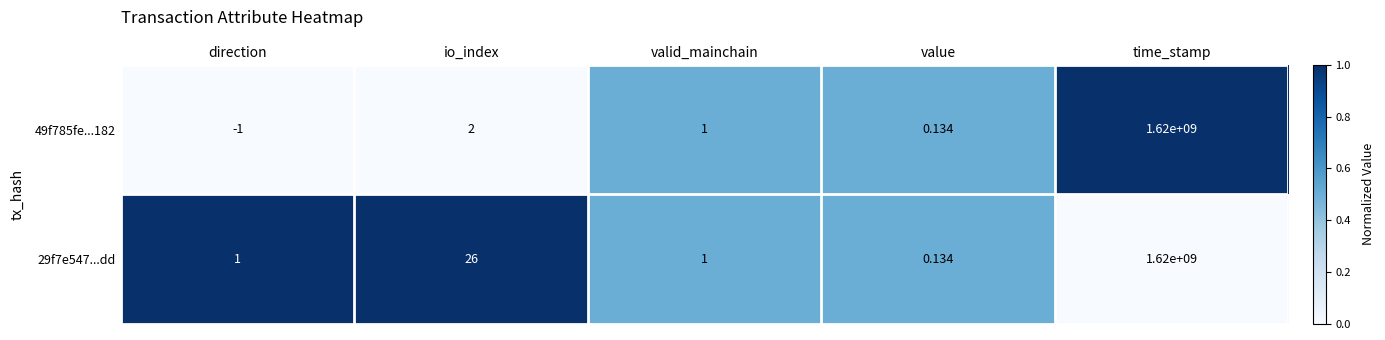

Where is 49f785fe...182 nearest to the value 809999999?

io_index